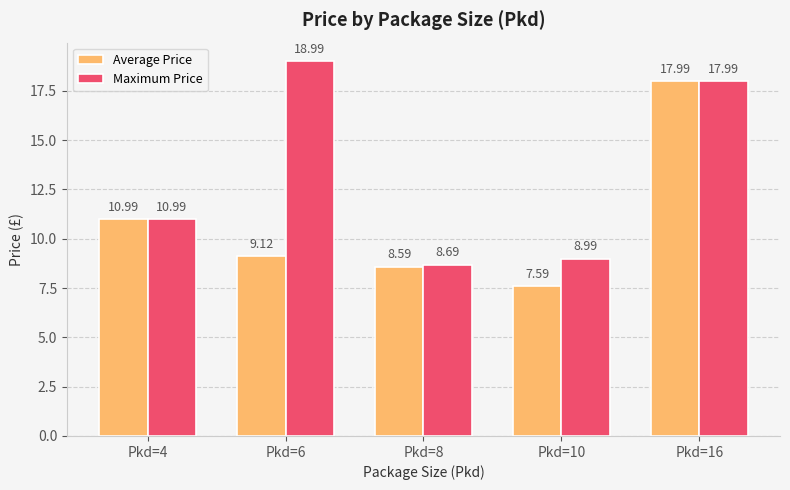

At how many categories does at least one series exceed 14?

2